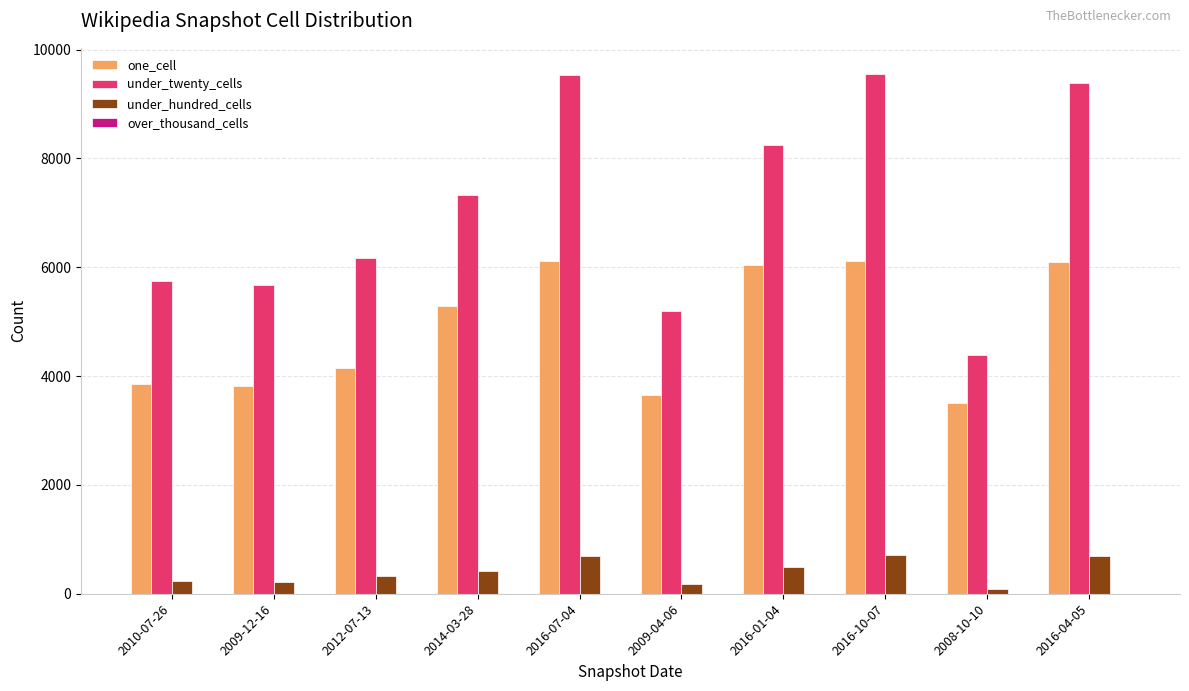

What is the label of the 7th bar from the right?

2014-03-28